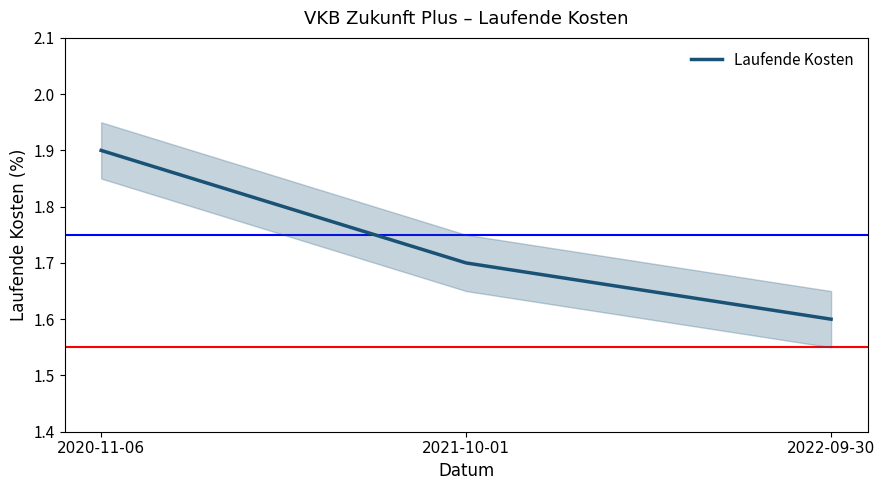

Rank the categories by value from lowest to highest.

2022-09-30, 2021-10-01, 2020-11-06